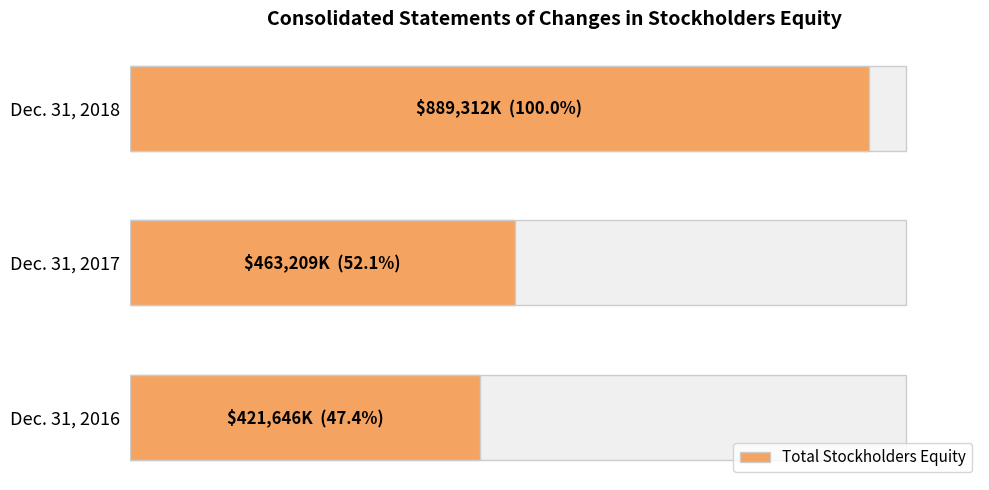

What is the average value?

591389